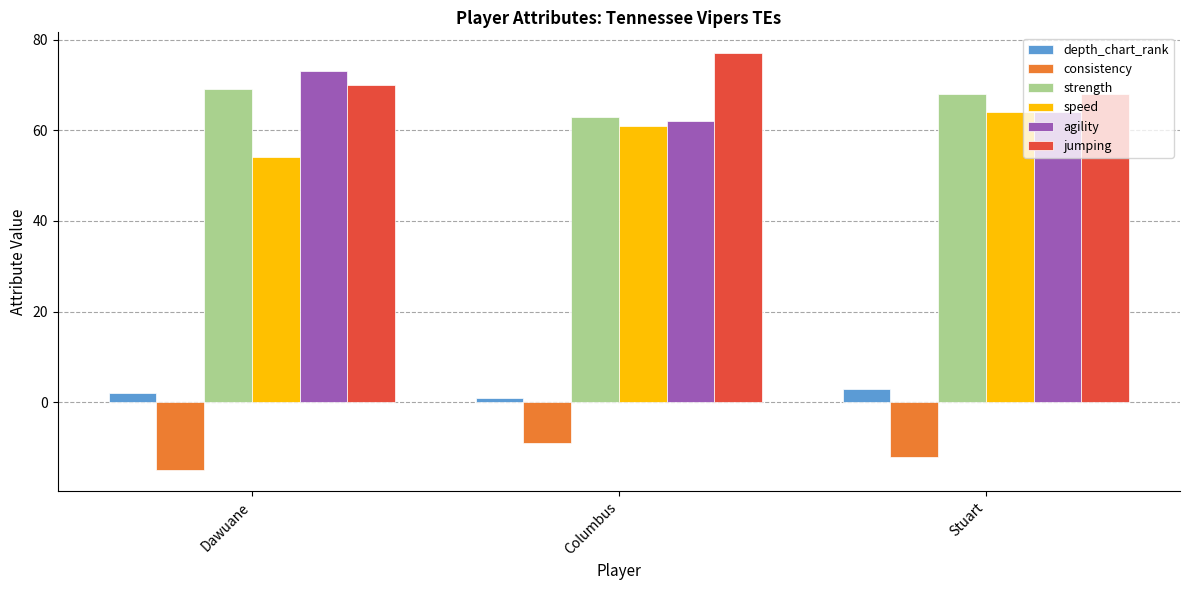

What is the value of the agility bar at the 1st from the left?

73